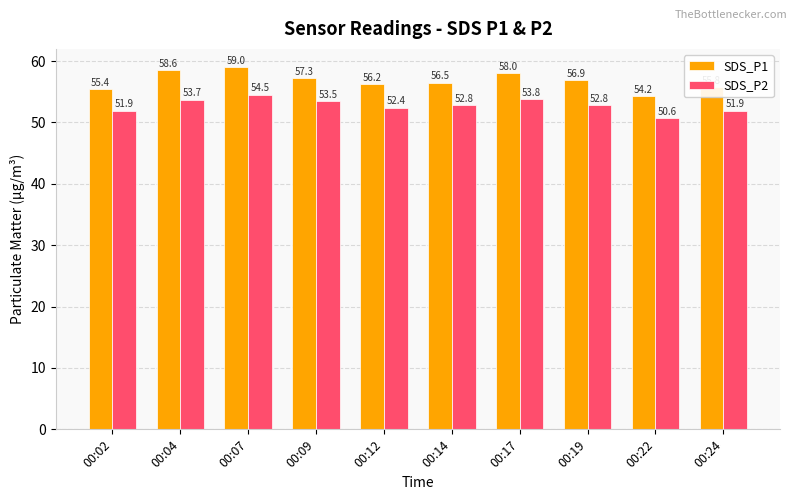

Are the bars grouped side by side (vs. stacked)?

Yes